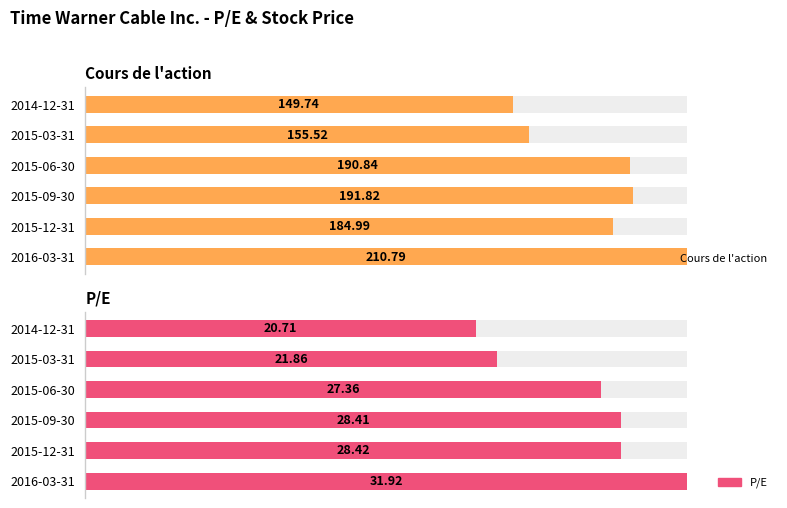

Count the number of data series in this chart.

2